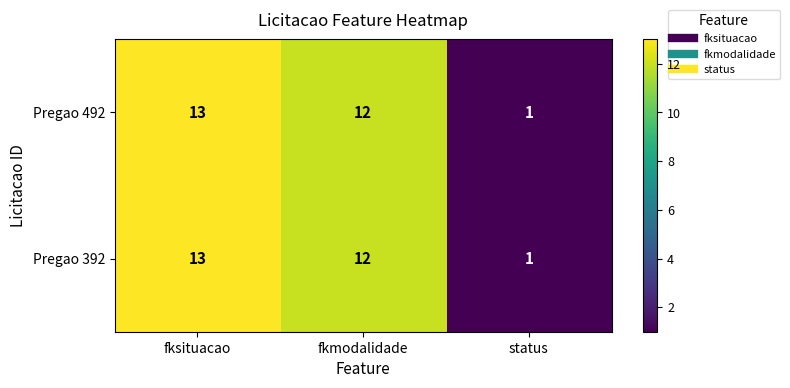

True or false: Pregao 492 has a value of 13 at fksituacao.

True